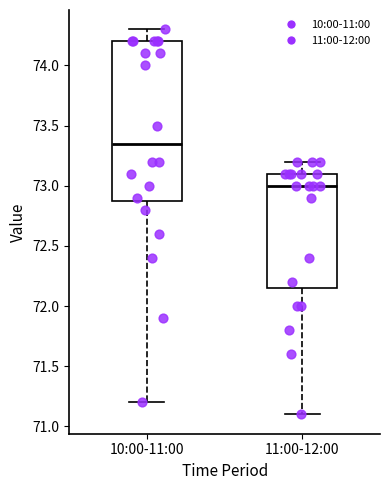

Reading left to right, transcribe this box plot: for each box, give where its median line is, the range the box spans, and where its two whiskers end, as read against the y-axis. The values are not printed on the chart, so give them approximately, as read against the axis.

10:00-11:00: median 73.35, box 72.90 to 74.20, whiskers 71.20 to 74.30
11:00-12:00: median 73.00, box 72.15 to 73.10, whiskers 71.10 to 73.20